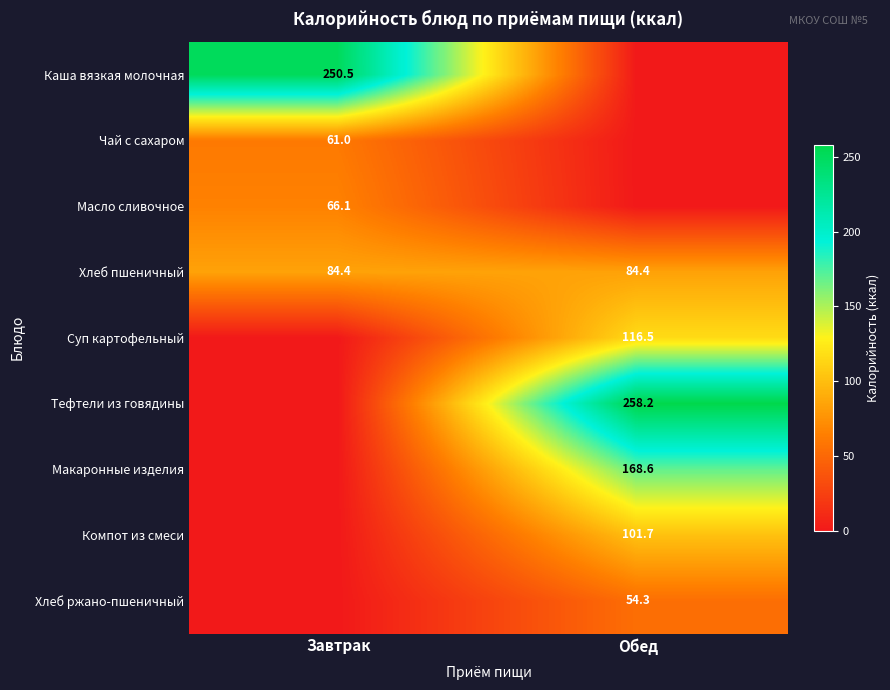

What is the sum of the Хлеб пшеничный values at Обед and Завтрак?

168.8